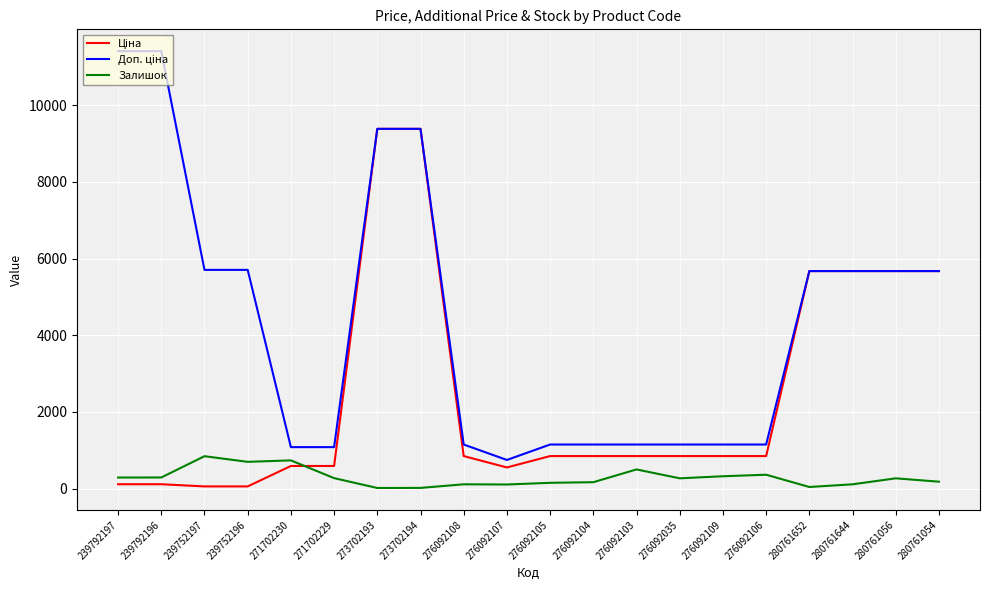

What is the difference between the highest and lowest values at 271702229?

808.7